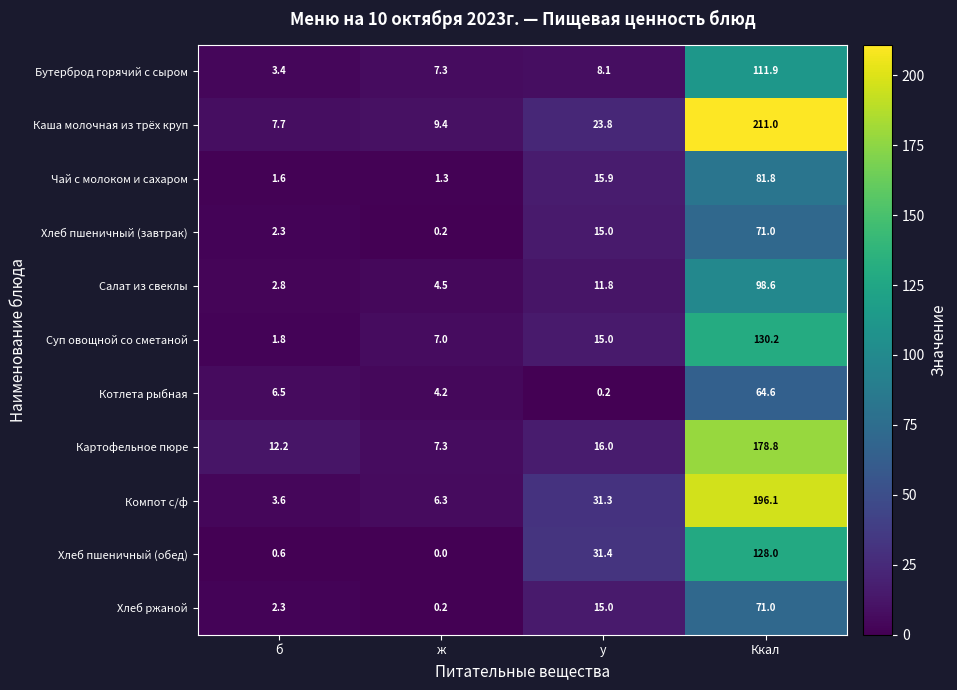

What is the difference between the Хлеб пшеничный (обед) values at ж and у?

31.4